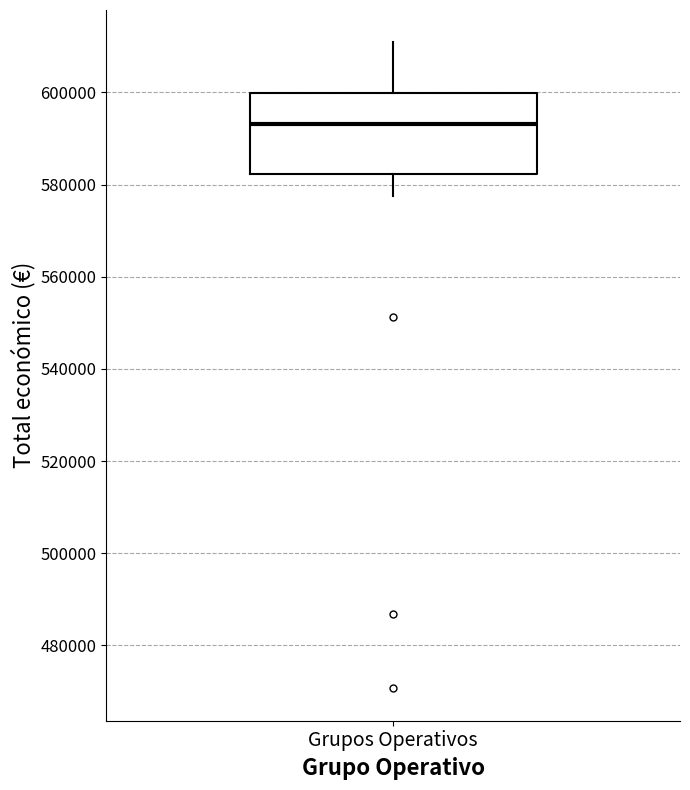

Read this box plot against the y-axis: the position of the median line, the range covered by the box, and the ends of both whiskers. The values are not printed on the chart, so give them approximately, as read against the axis.

median 594000, box 582000 to 600000, whiskers 578000 to 610000